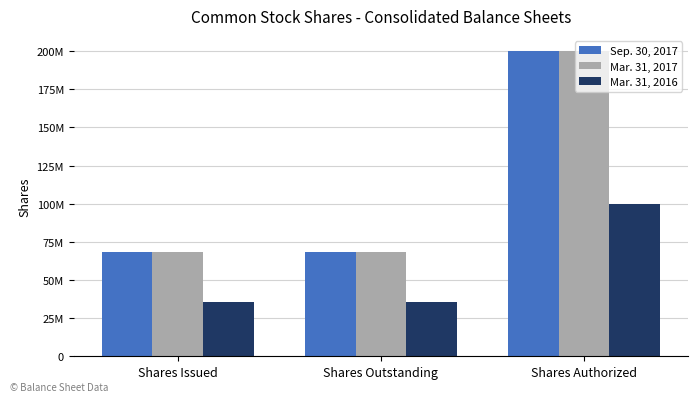

At which label is Mar. 31, 2016 closest to 67825144?

Shares Issued